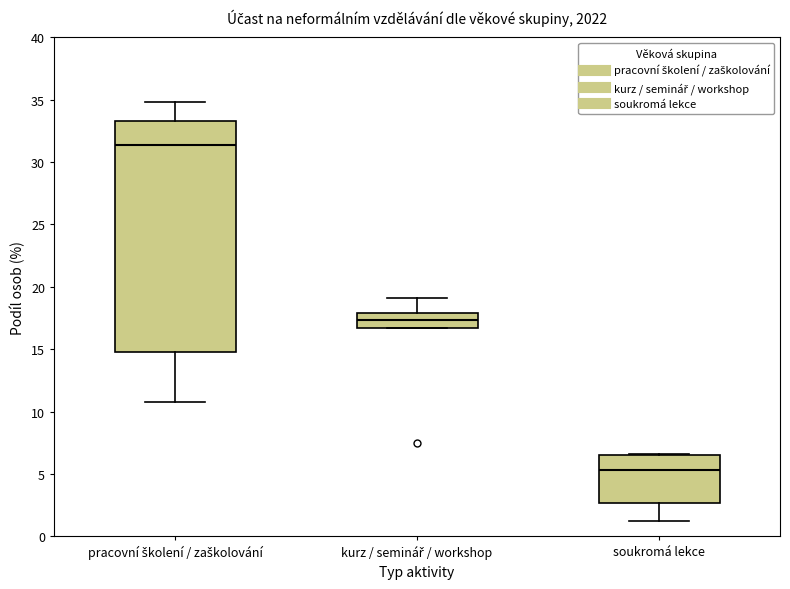

Where does the median line of the box for soukromá lekce sit on the y-axis? The values are not printed on the chart, so give them approximately, as read against the axis.

5.5